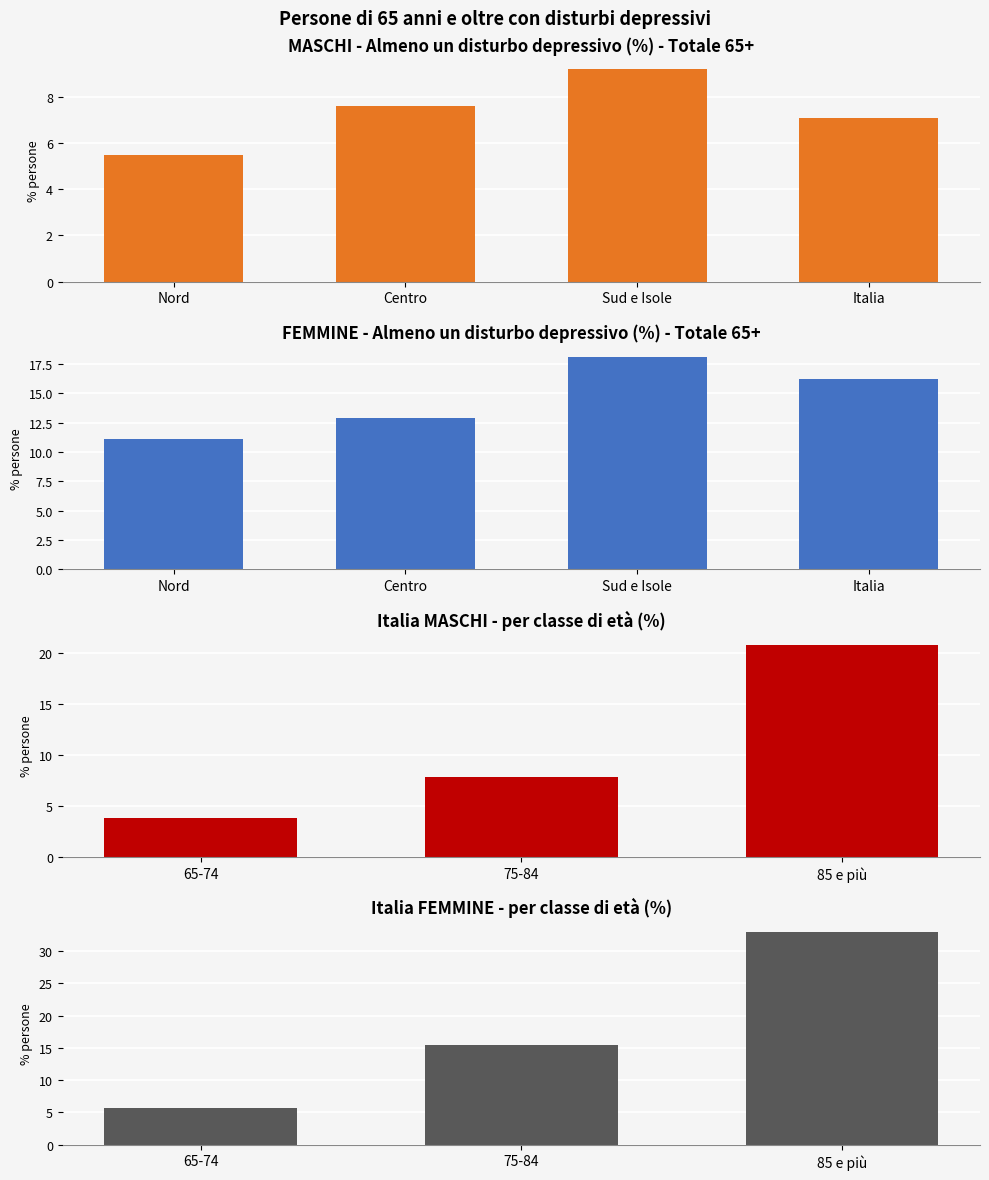

How many groups of bars are there?

4